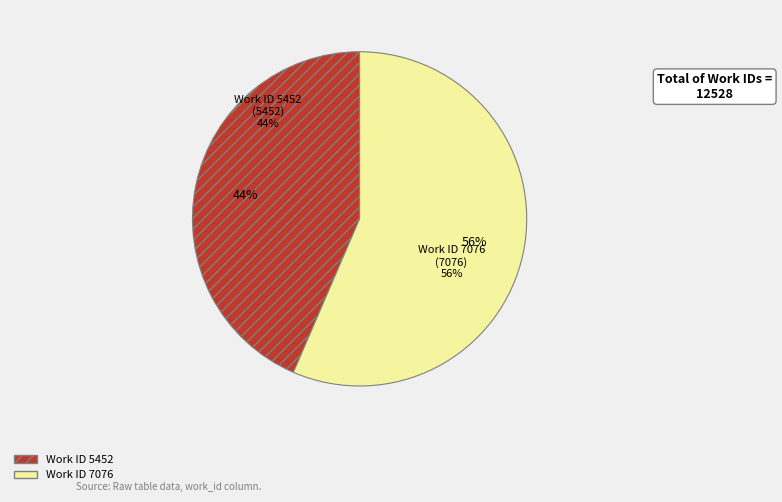

To the nearest percent, what is the difference between the Work ID 5452 and Work ID 7076 slice percentages?

13%